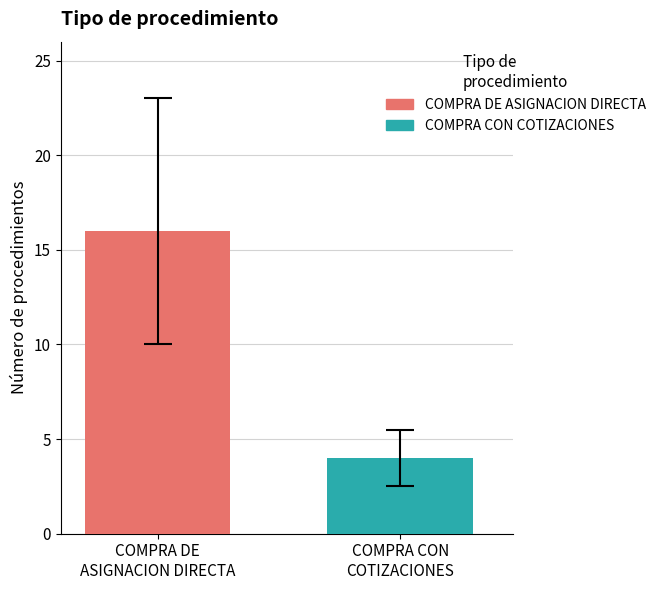

Which series has the largest range (max minus min)?

COMPRA DE ASIGNACION DIRECTA